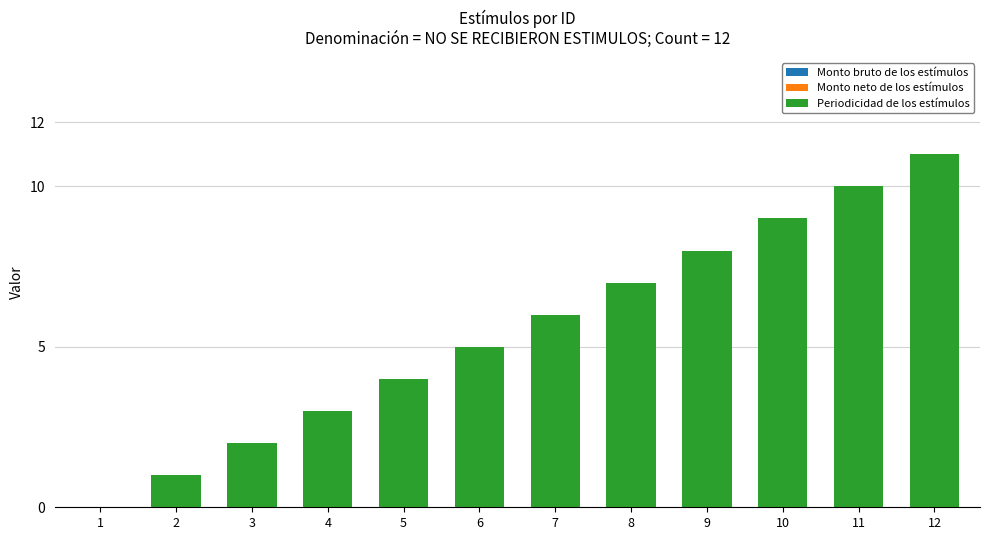

Is it true that the value at 9 is 8?

True